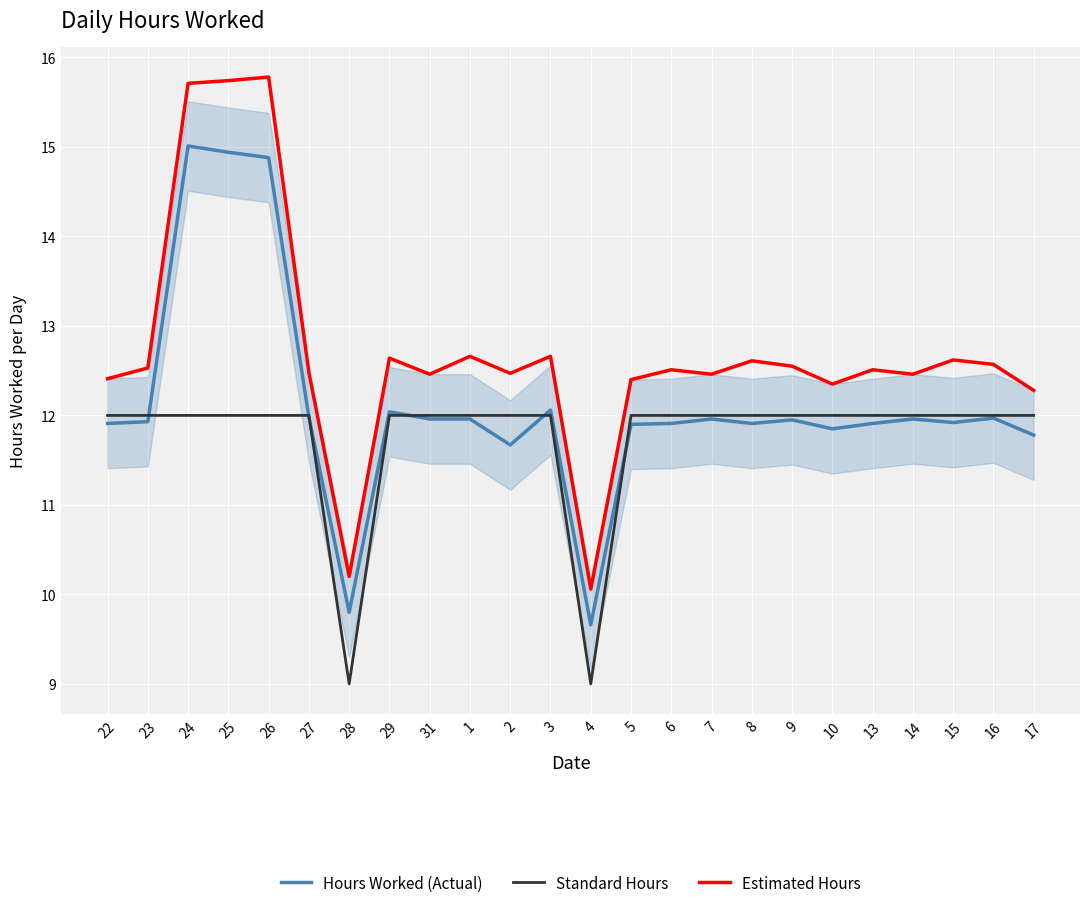

Rank the series at 4 from highest to lowest value.

Estimated Hours, Hours Worked (Actual), Standard Hours